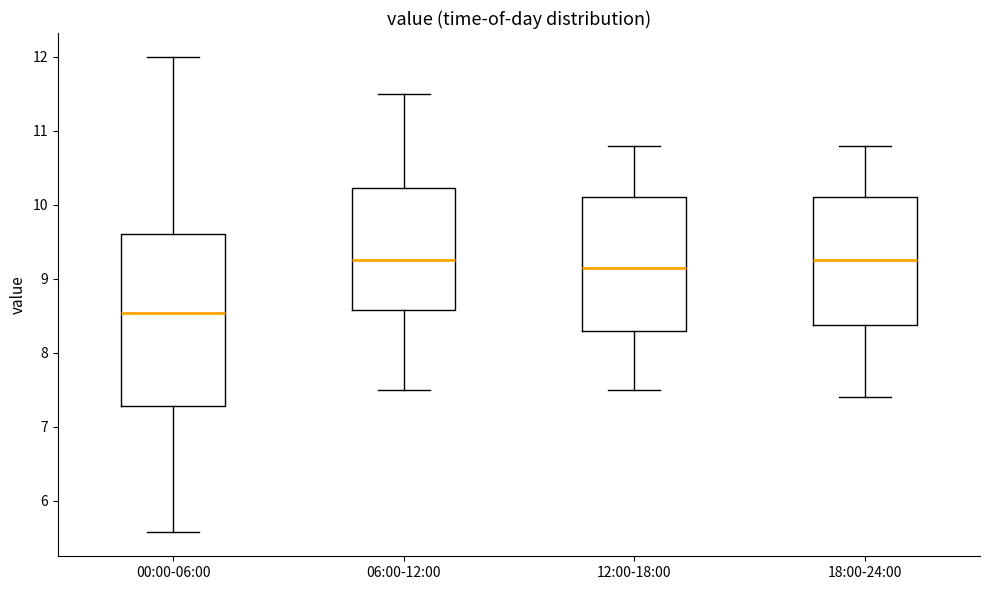

Comparing the boxes themselves (not the whiskers), which one is the tallest?

00:00-06:00